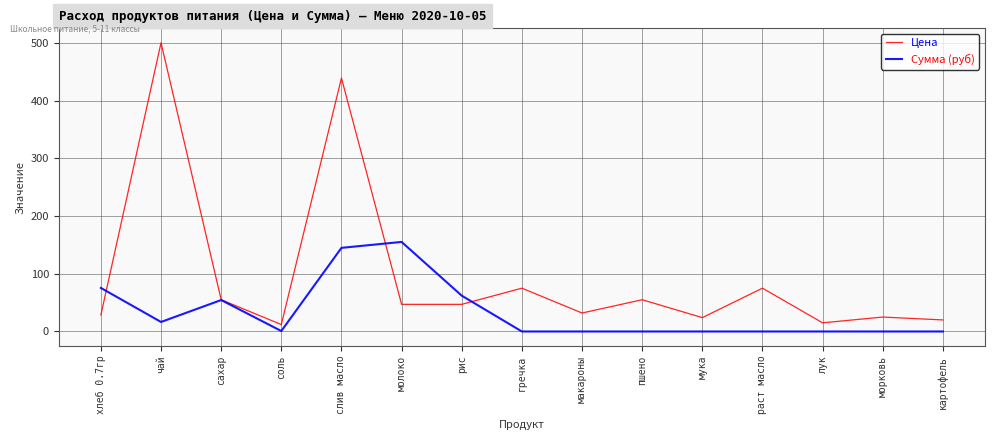

The Цена series shows 79.5 at молоко. True or false?

False